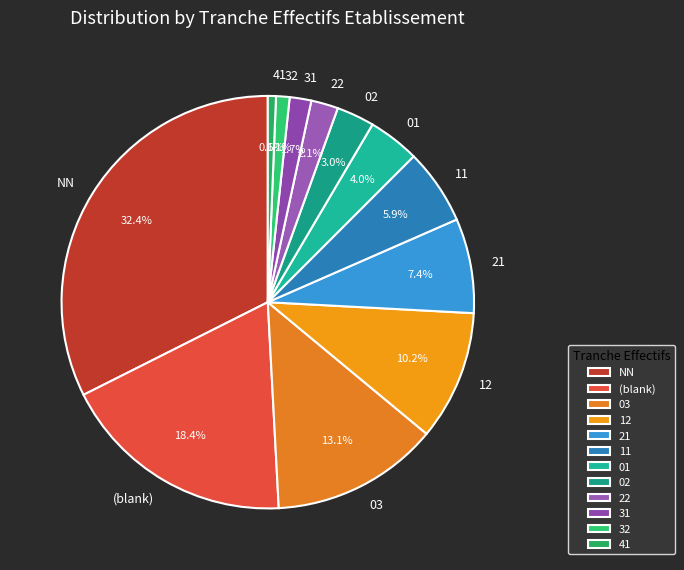

To the nearest percent, what portion does NN represent?

32%